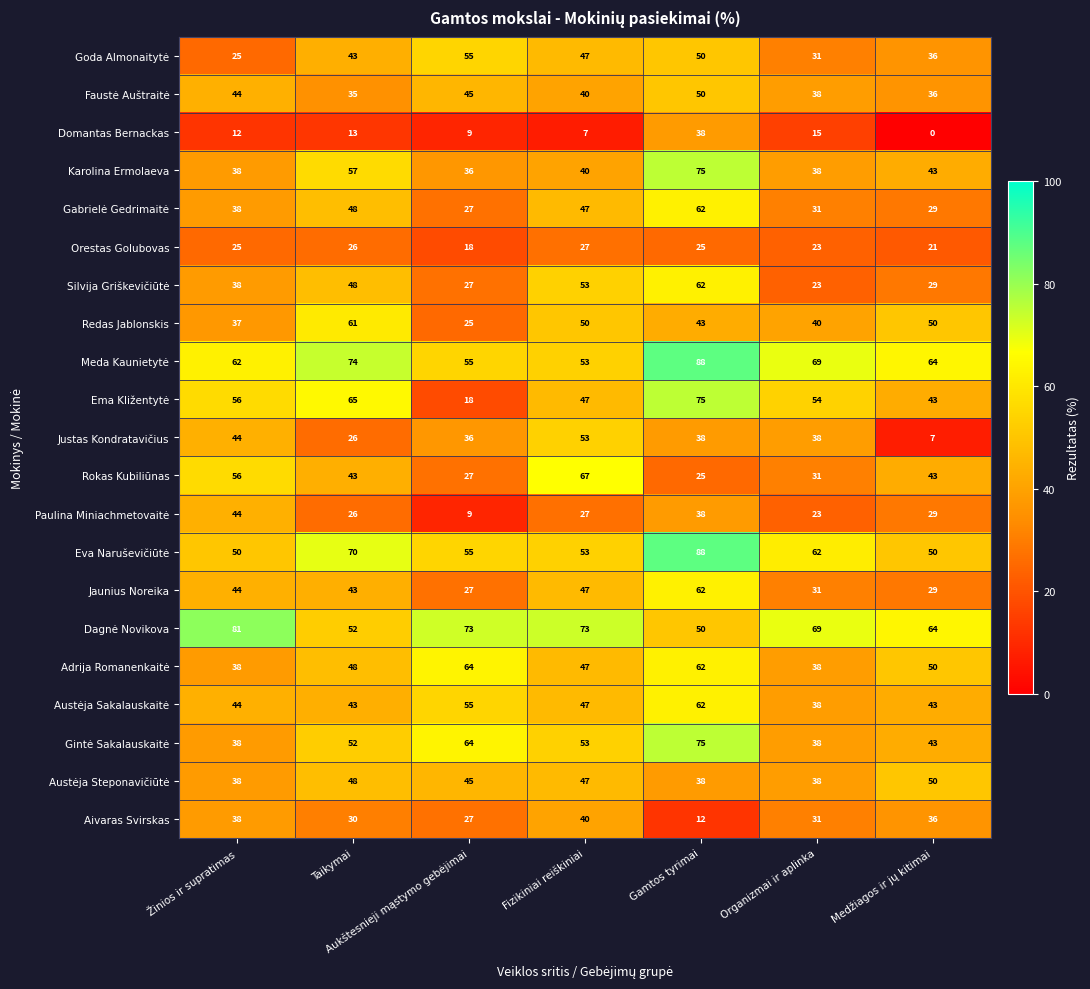

Where does the Redas Jablonskis series first go above 43?

Taikymai